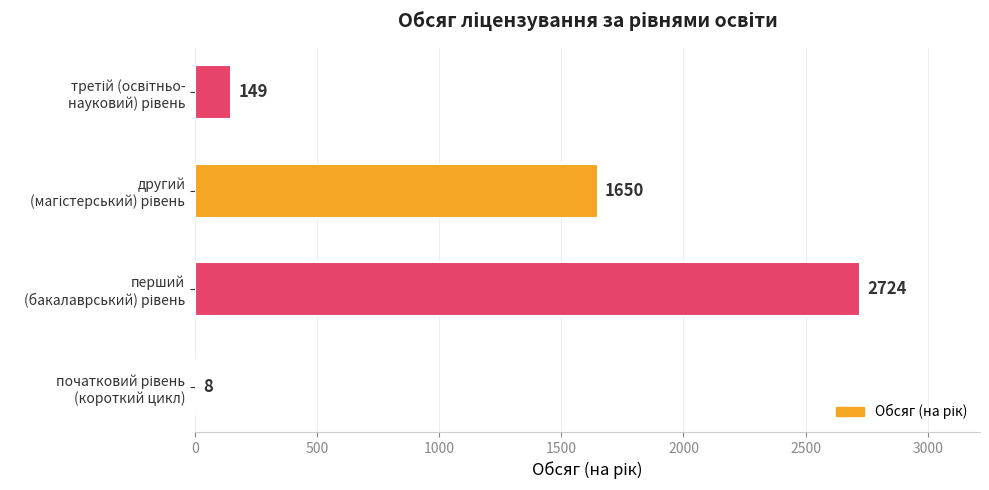

What is the maximum value shown in the chart?

2724